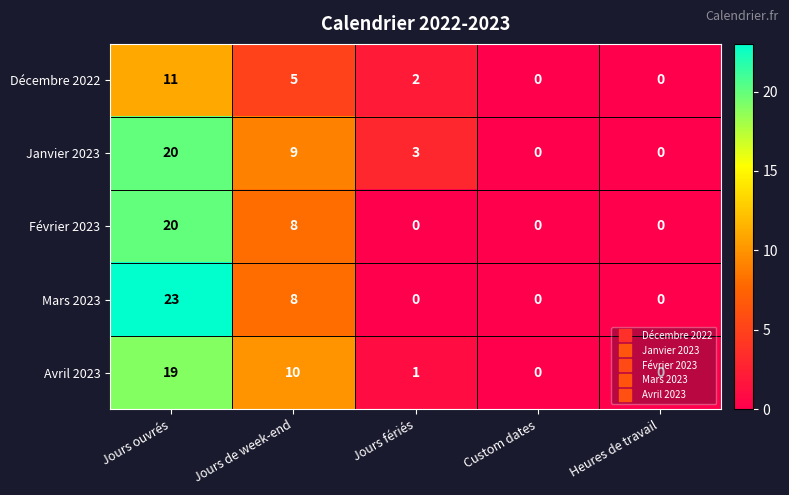

What is the difference between the maximum and minimum values in the Mars 2023 series?

23